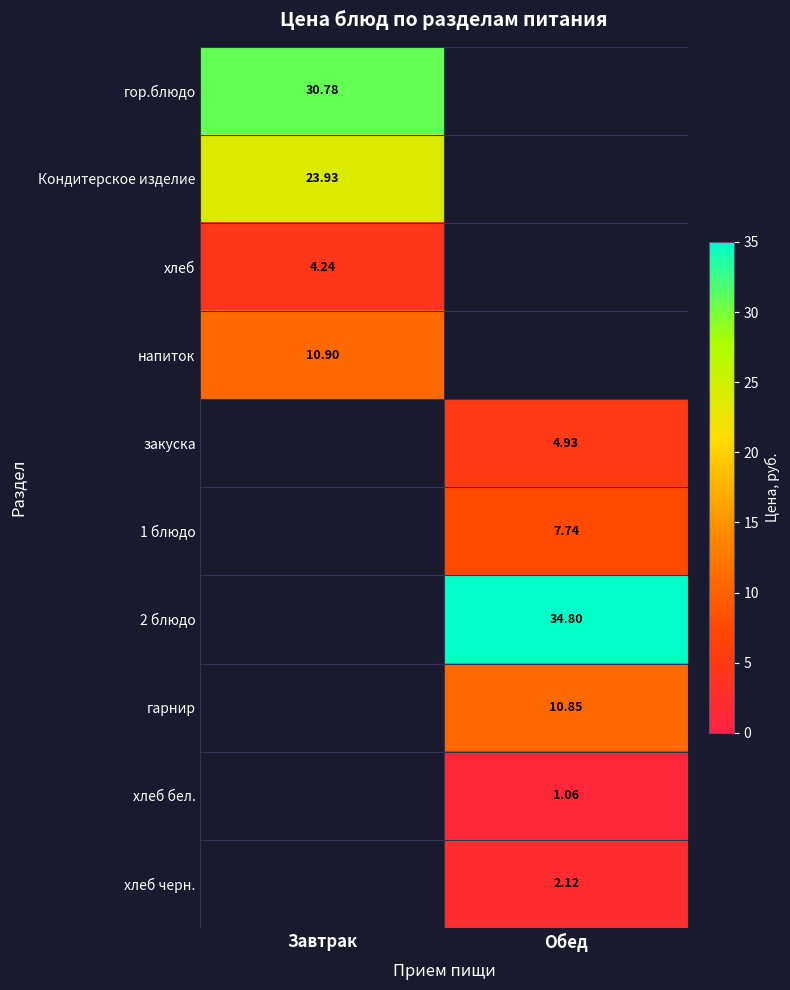

True or false: 2 блюдо has a value of 34.8 at Обед.

True